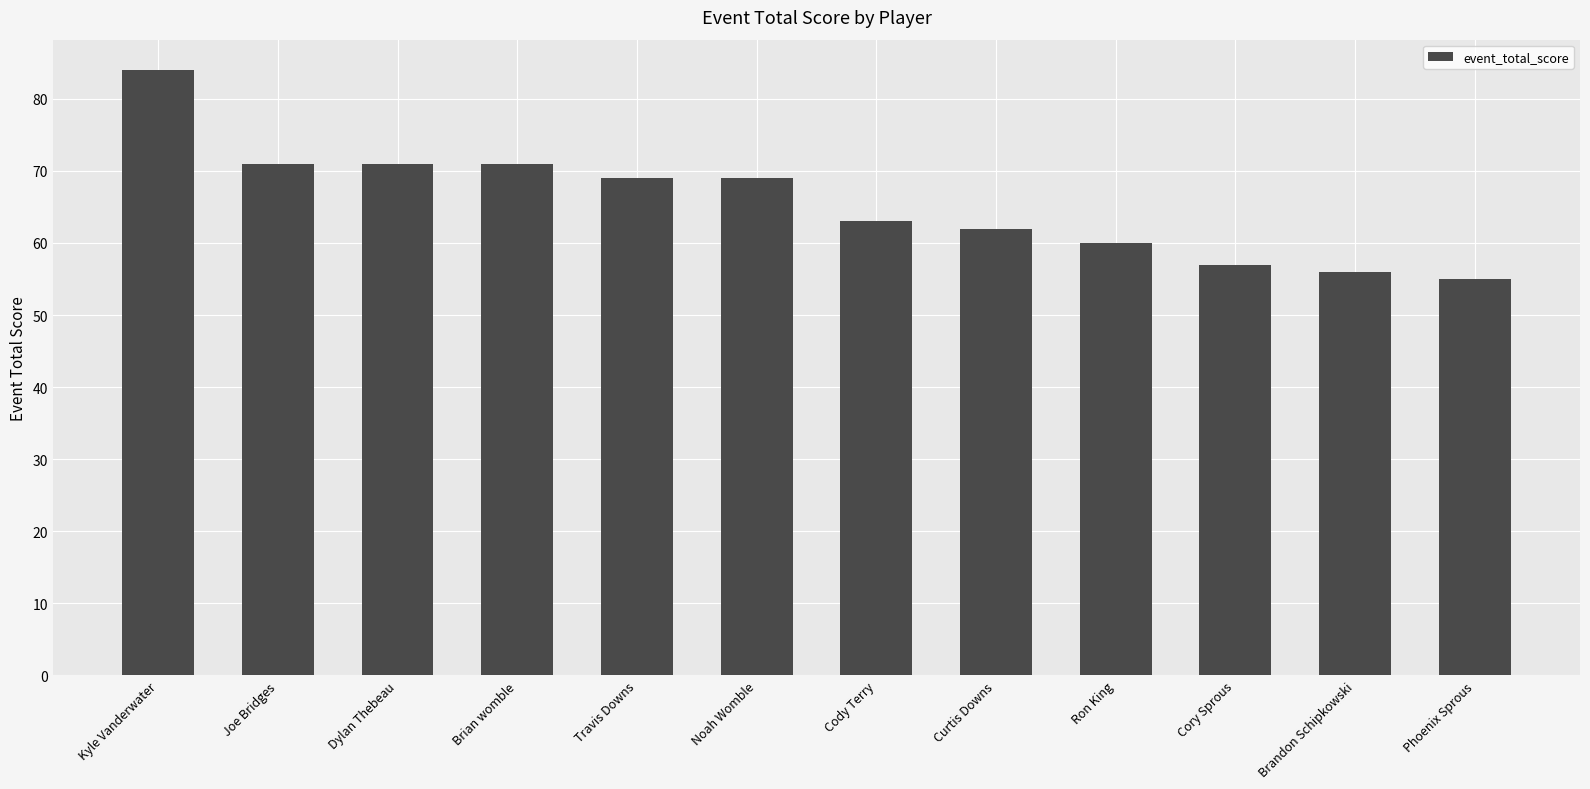

Where does the data first go above 69?

Kyle Vanderwater